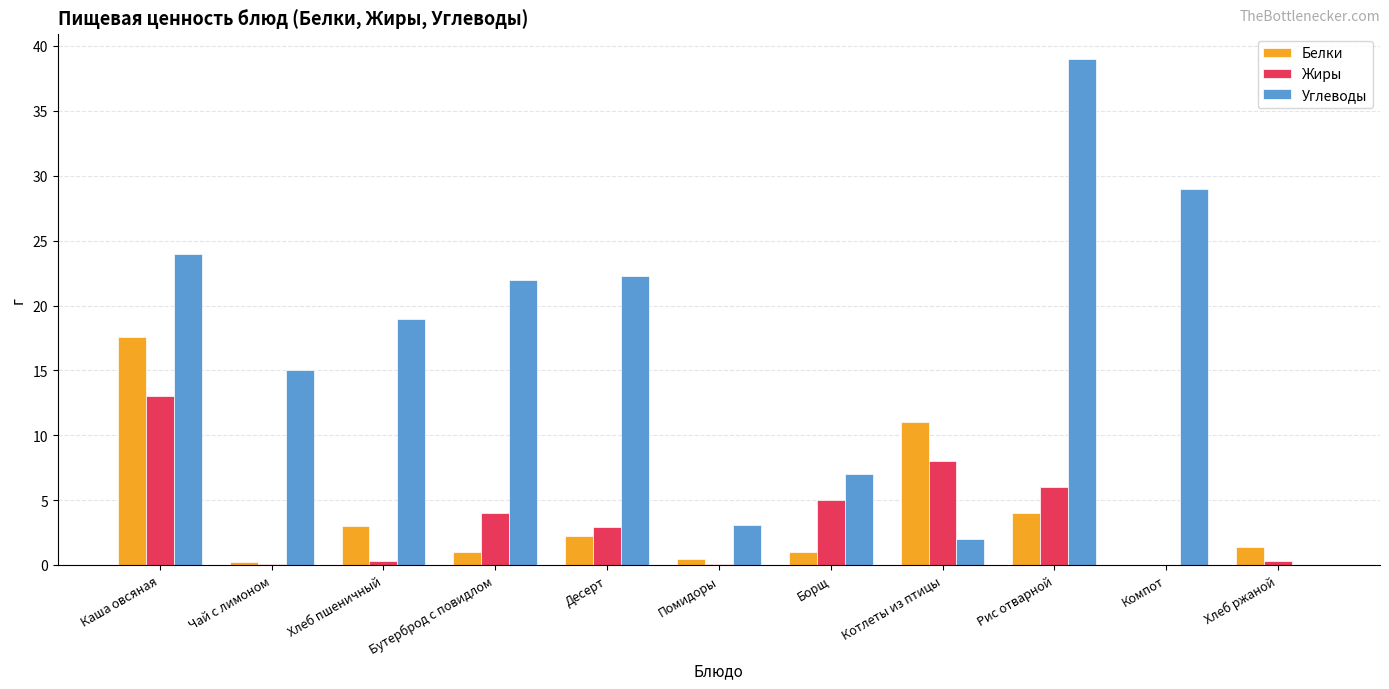

The Жиры series shows 6.0 at Рис отварной. True or false?

True